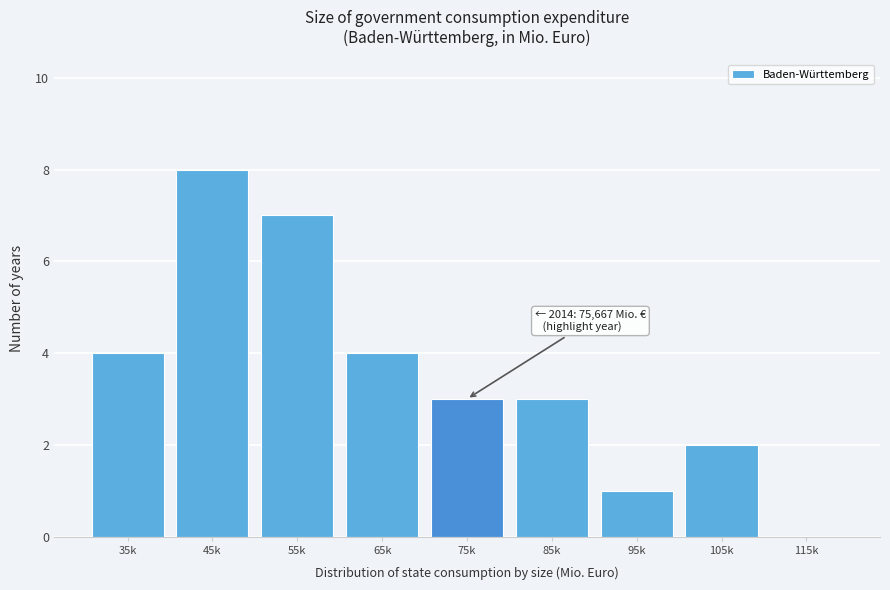

Reading left to right, extract all data points from this chart.

35k=4	45k=8	55k=7	65k=4	75k=3	85k=3	95k=1	105k=2	115k=0